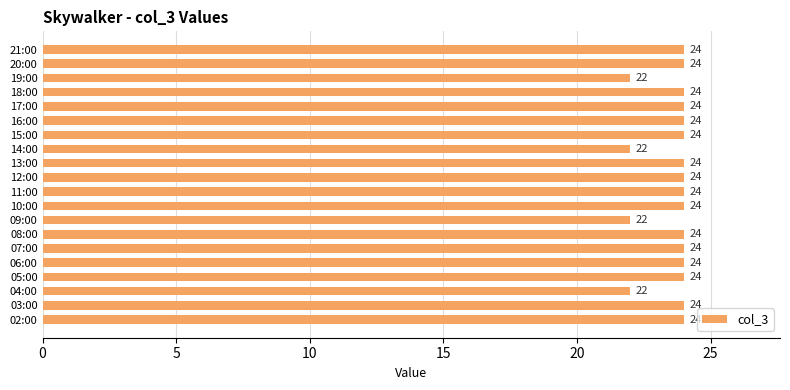

What is the difference between the maximum and second lowest values?

2